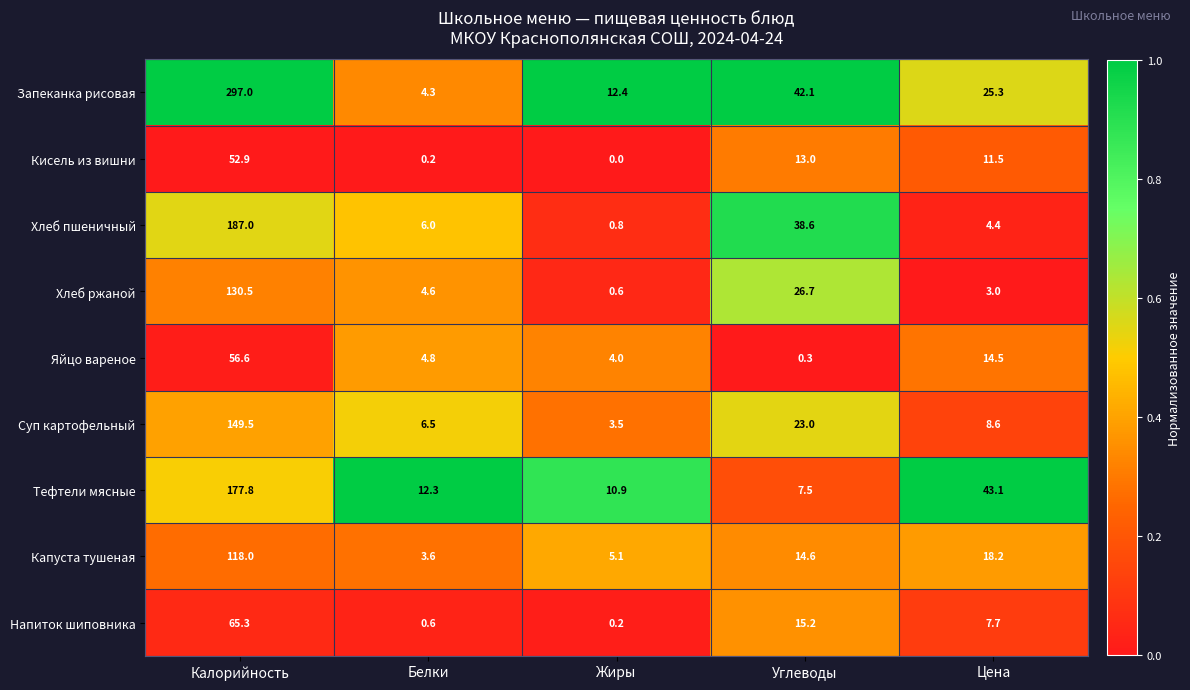

List the series in order of their peak value, lowest first.

Кисель из вишни, Яйцо вареное, Напиток шиповника, Капуста тушеная, Хлеб ржаной, Суп картофельный, Тефтели мясные, Хлеб пшеничный, Запеканка рисовая